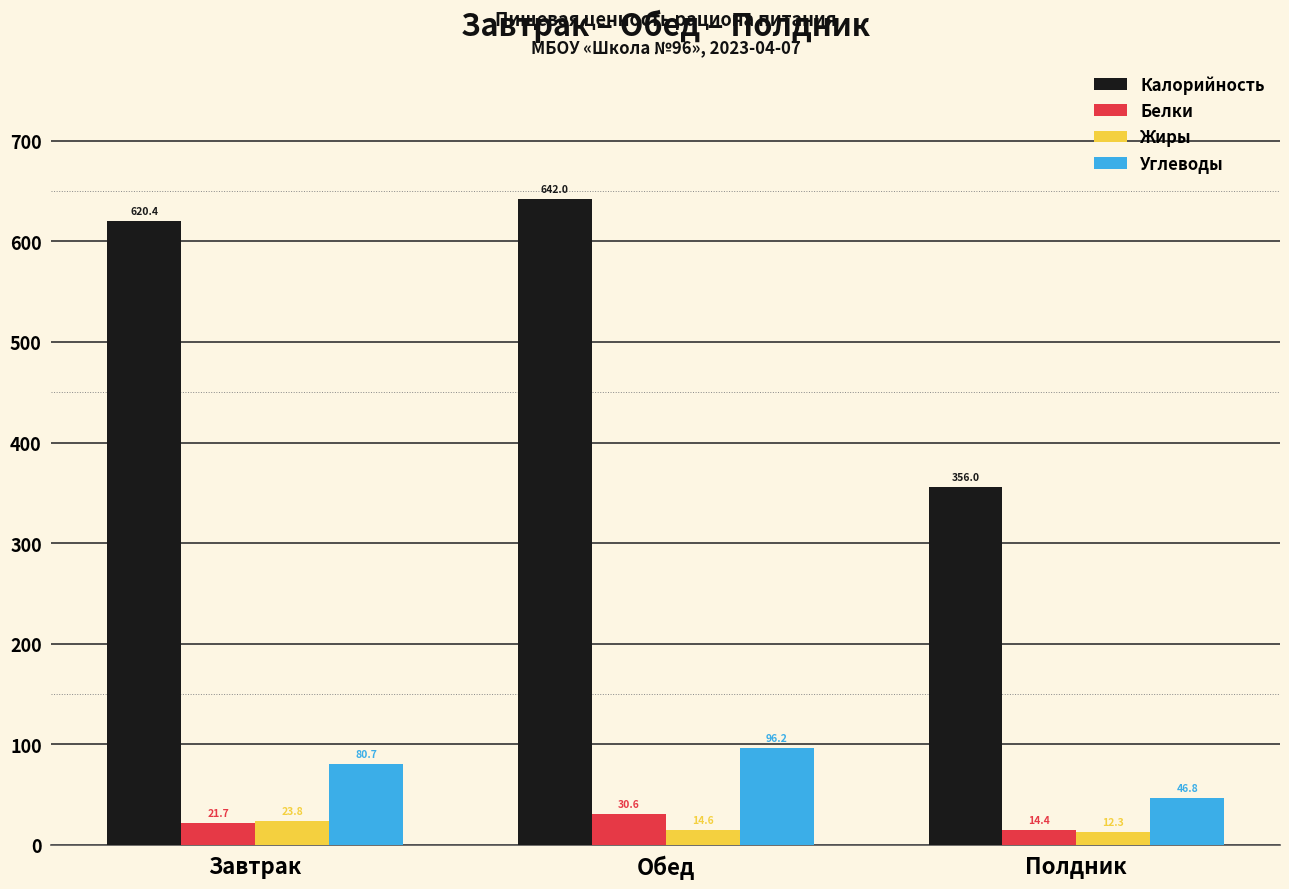

How many data points in Жиры are above 14?

2